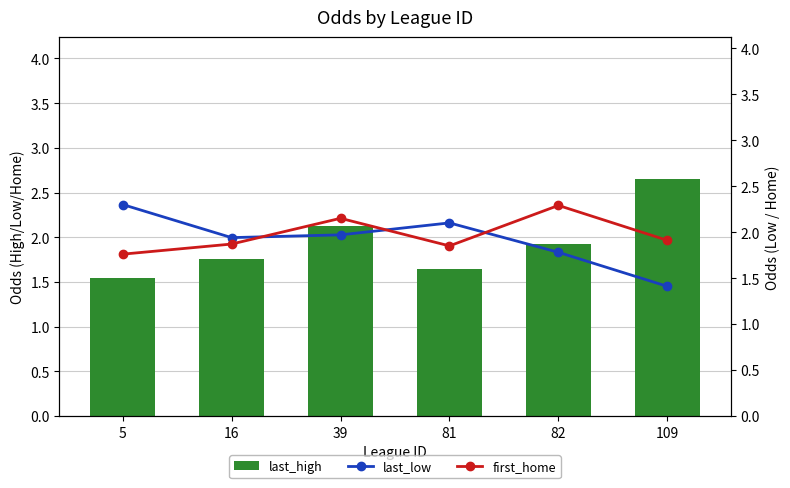

Reading left to right, what are all the values shown in this chart?

last_high: 1.5	1.8	2.1	1.6	1.9	2.6
last_low: 2.3	1.9	2.0	2.1	1.8	1.4
first_home: 1.8	1.9	2.1	1.9	2.3	1.9